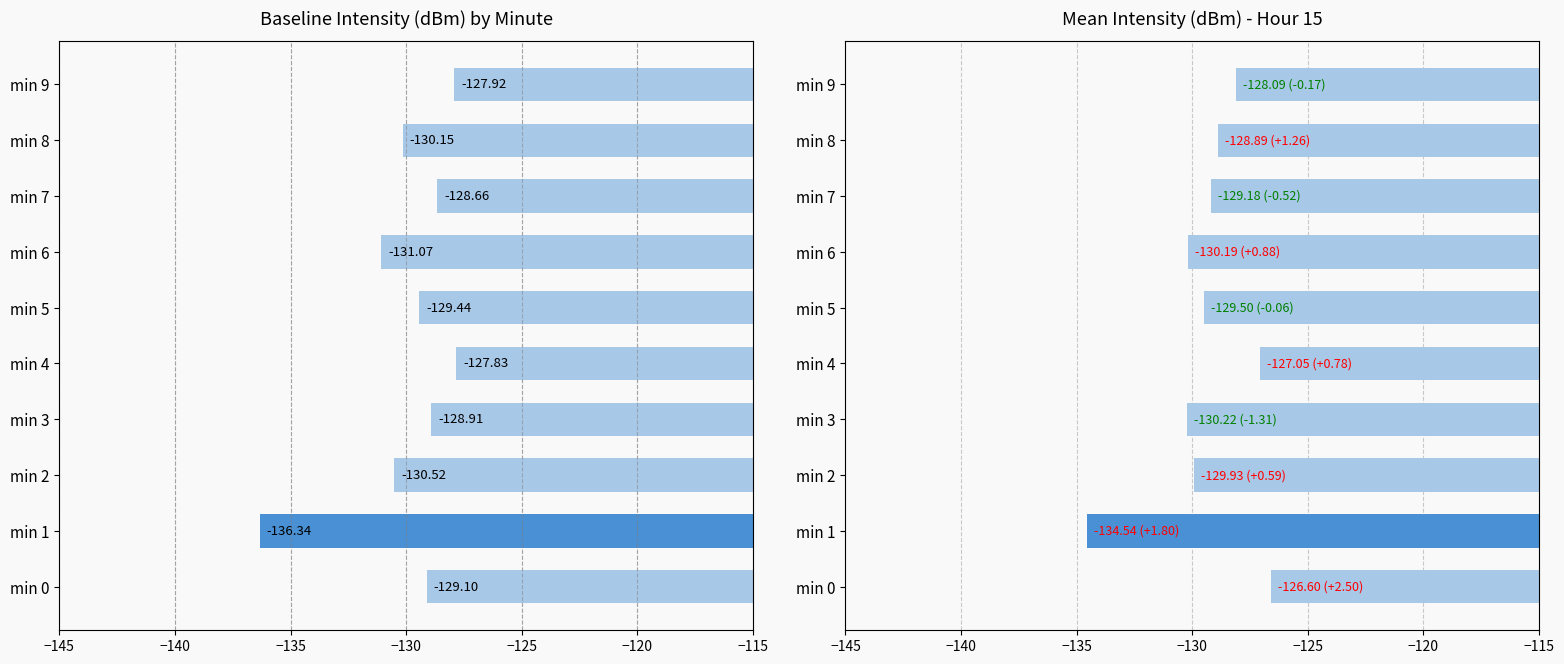

The value of mean_intensity baseline at 9 is -33.3. True or false?

False